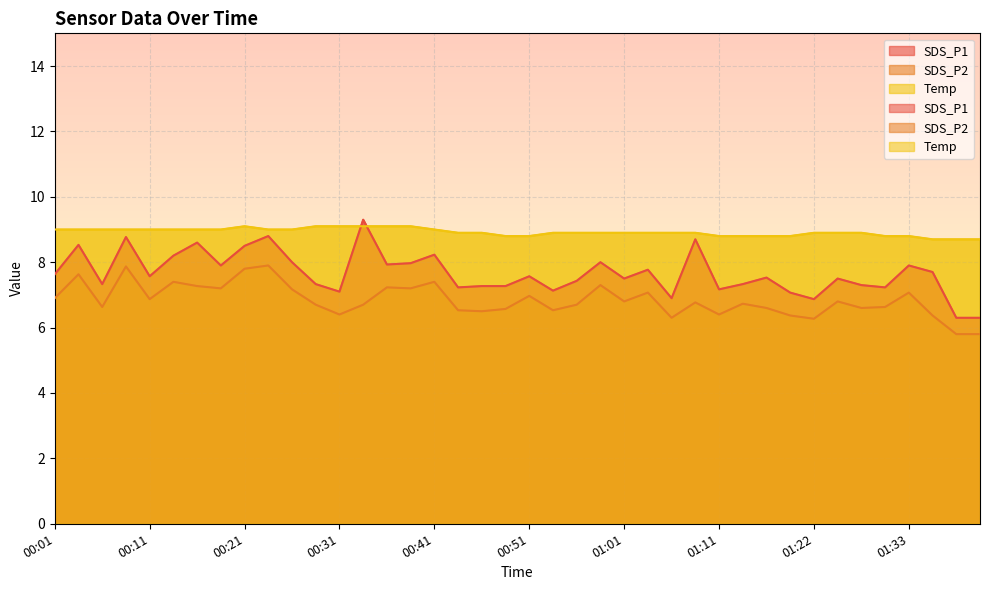

List the series in order of their overall mean, highest first.

Temp, SDS_P1, SDS_P2